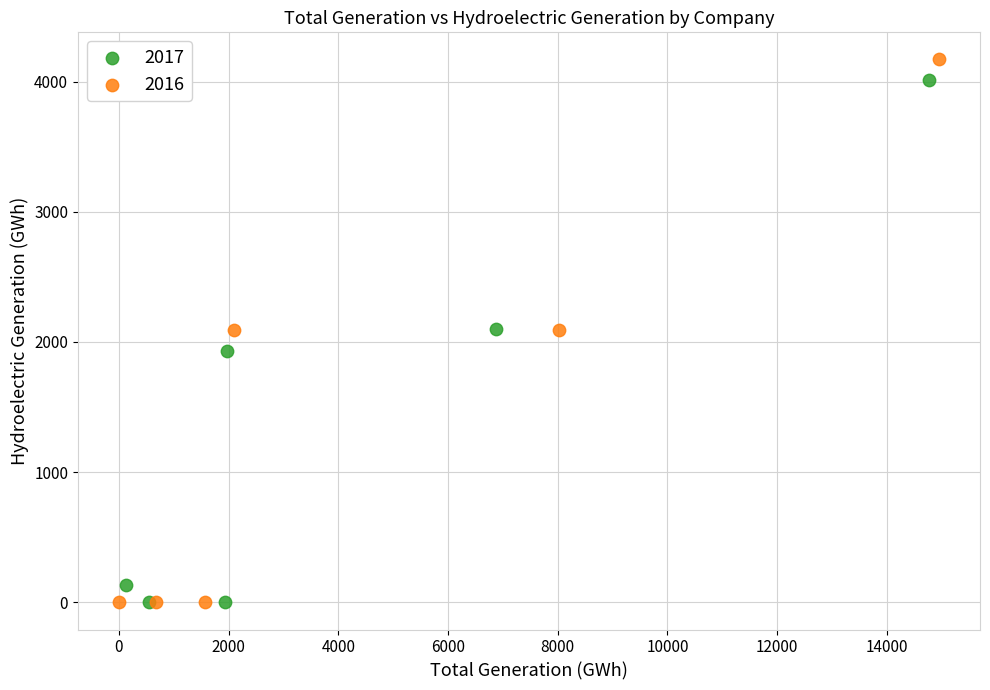

What are all the series names shown in the legend?

2017, 2016